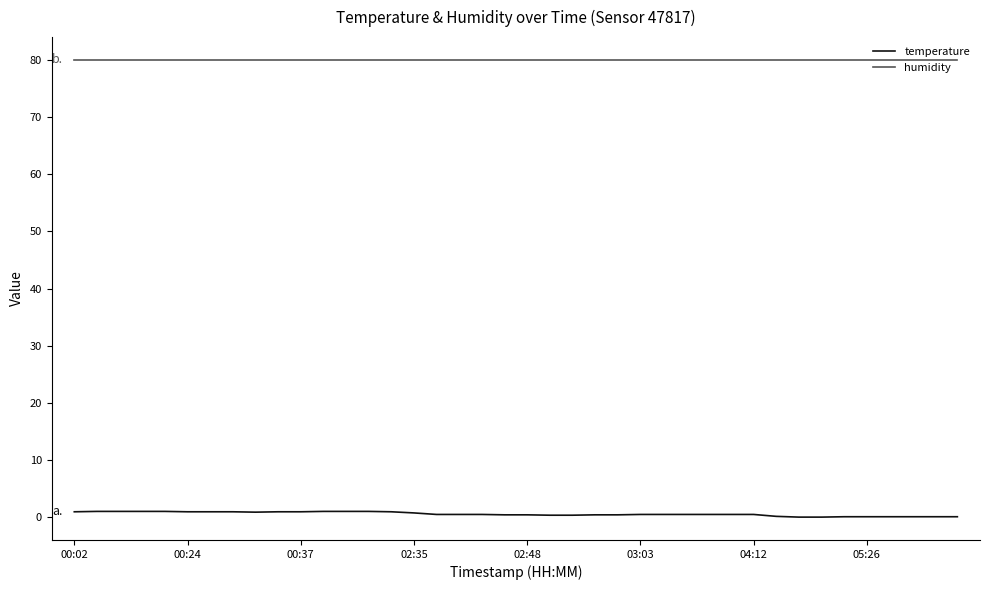

Which series has the largest total across all categories?

humidity